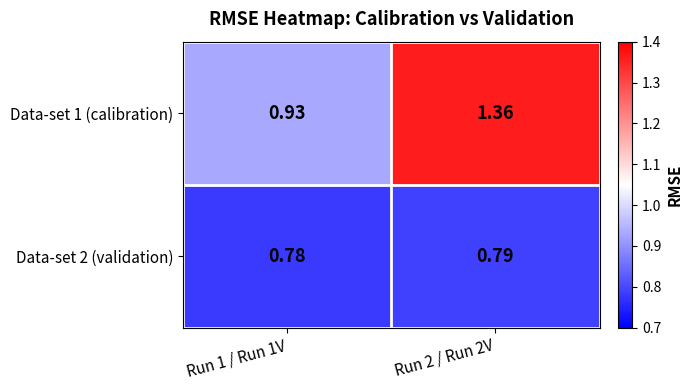

Is the value of Data-set 2 (validation) at Run 1 / Run 1V greater than the value of Data-set 1 (calibration) at Run 1 / Run 1V?

No